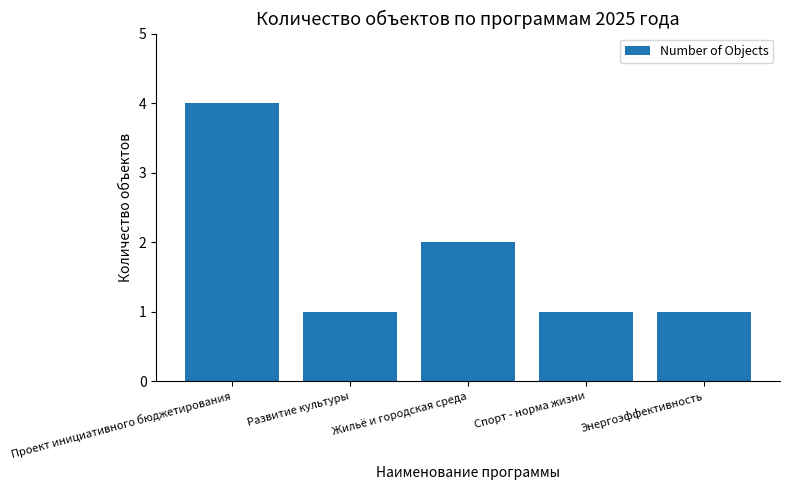

At which label is the value closest to 2?

Жильё и городская среда